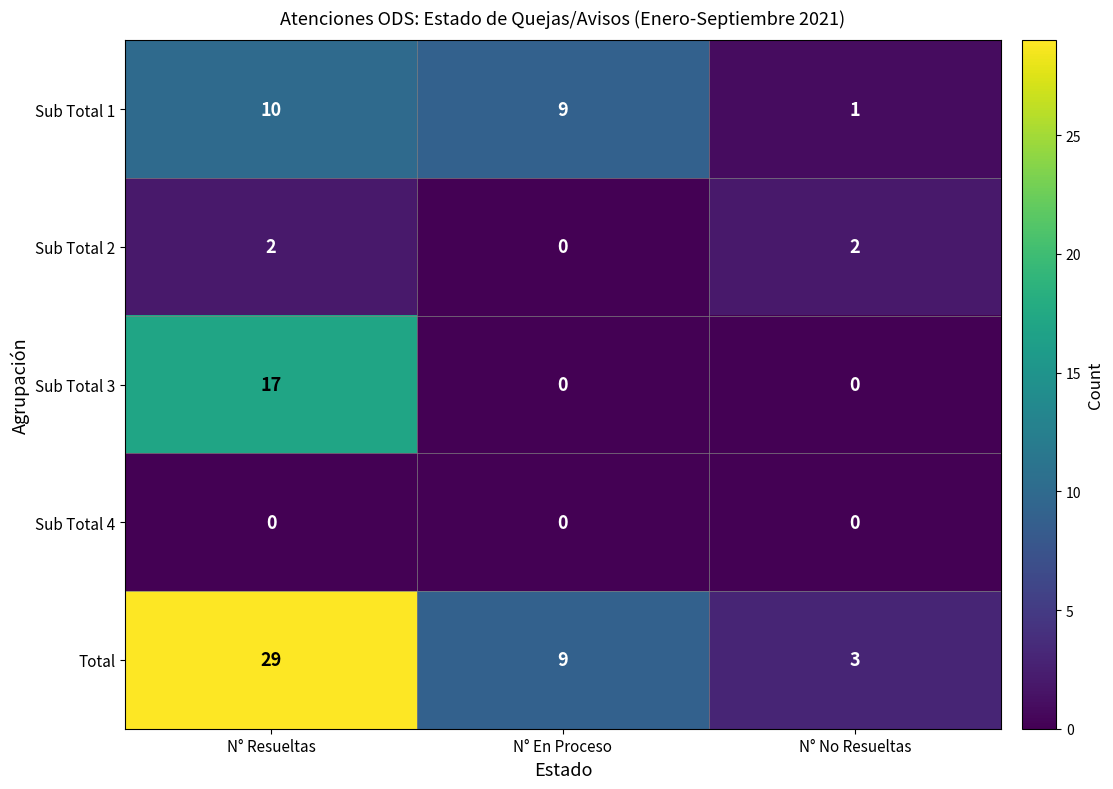

Reading right to left, extract all data points from this chart.

Sub Total 1: N° No Resueltas=1	N° En Proceso=9	N° Resueltas=10
Sub Total 2: N° No Resueltas=2	N° En Proceso=0	N° Resueltas=2
Sub Total 3: N° No Resueltas=0	N° En Proceso=0	N° Resueltas=17
Sub Total 4: N° No Resueltas=0	N° En Proceso=0	N° Resueltas=0
Total: N° No Resueltas=3	N° En Proceso=9	N° Resueltas=29